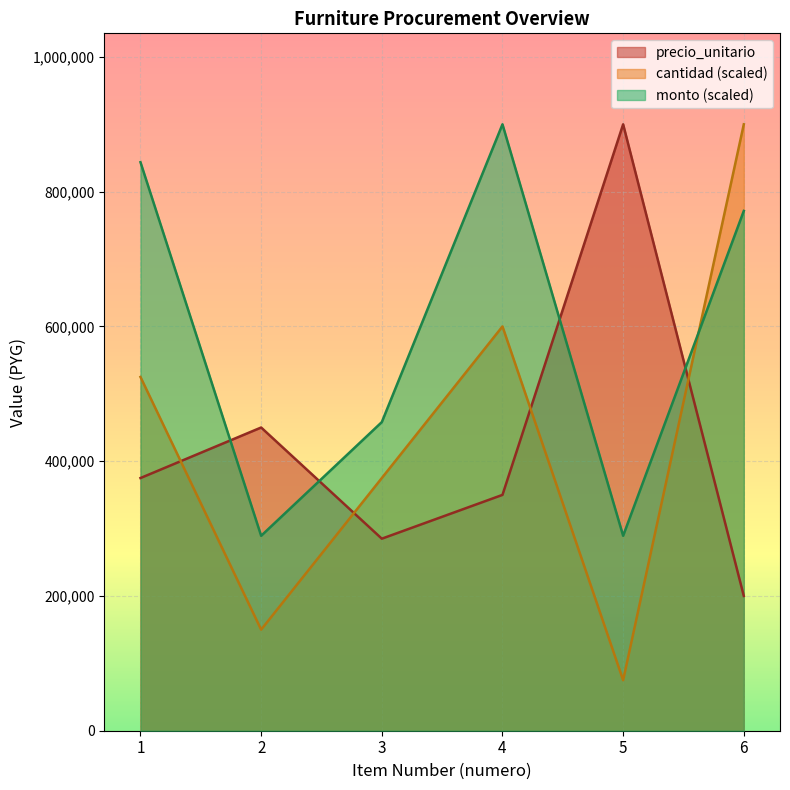

Reading left to right, extract all data points from this chart.

precio_unitario: 1=375000.0	2=450000.0	3=285000.0	4=350000.0	5=900000.0	6=200000.0
cantidad: 1=525000.0	2=150000.0	3=375000.0	4=600000.0	5=75000.0	6=900000.0
monto: 1=843750.0	2=289285.7	3=458035.7	4=900000.0	5=289285.7	6=771428.6